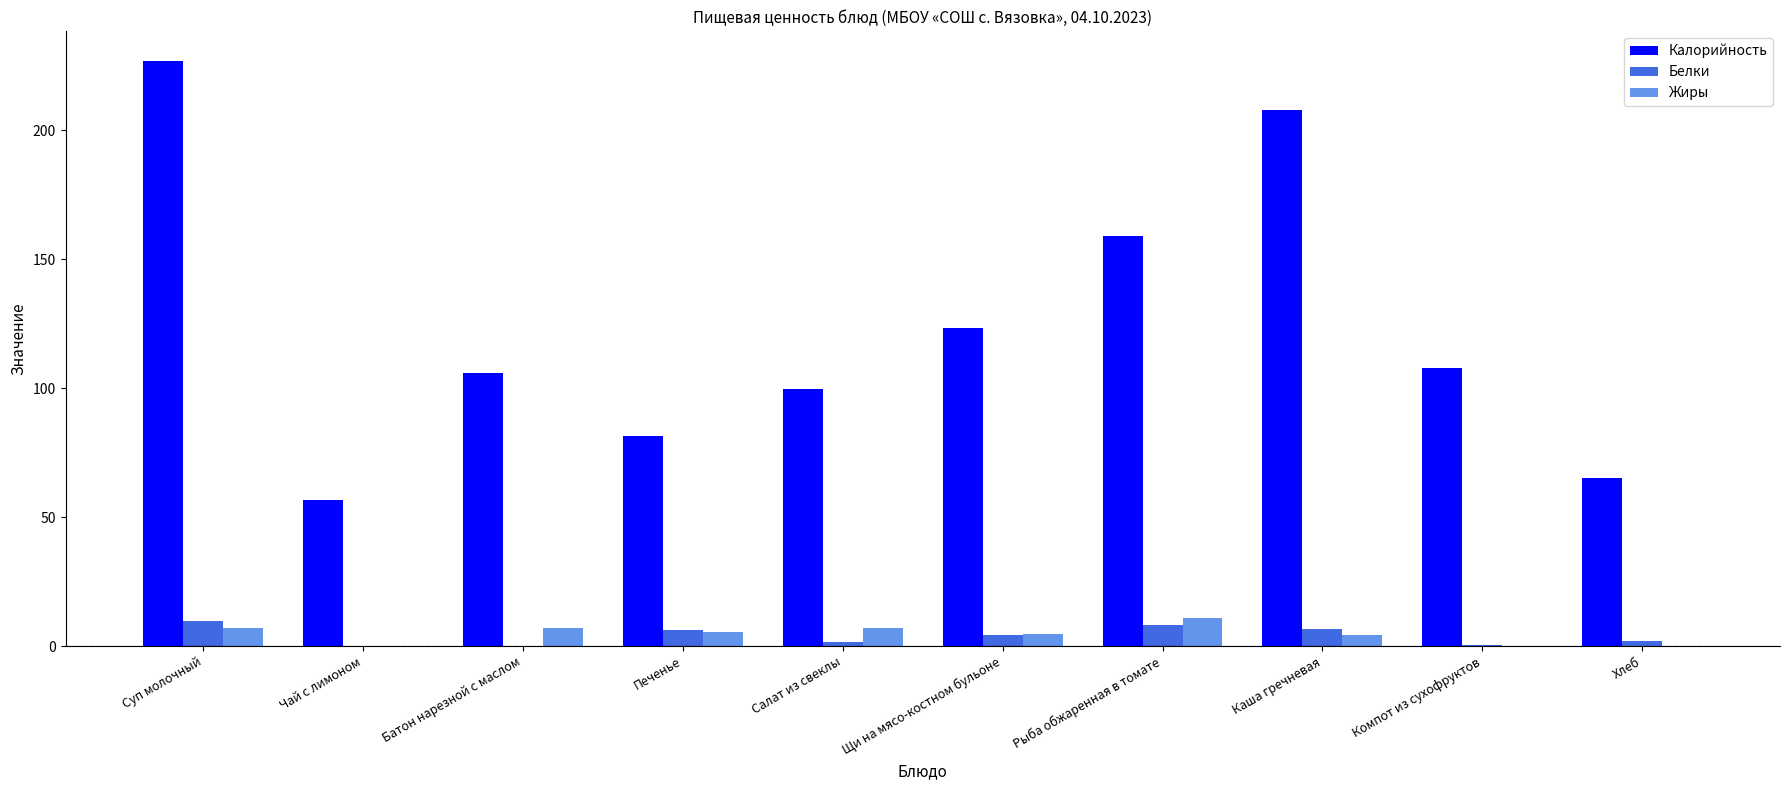

Which label corresponds to the largest value in the chart?

Суп молочный